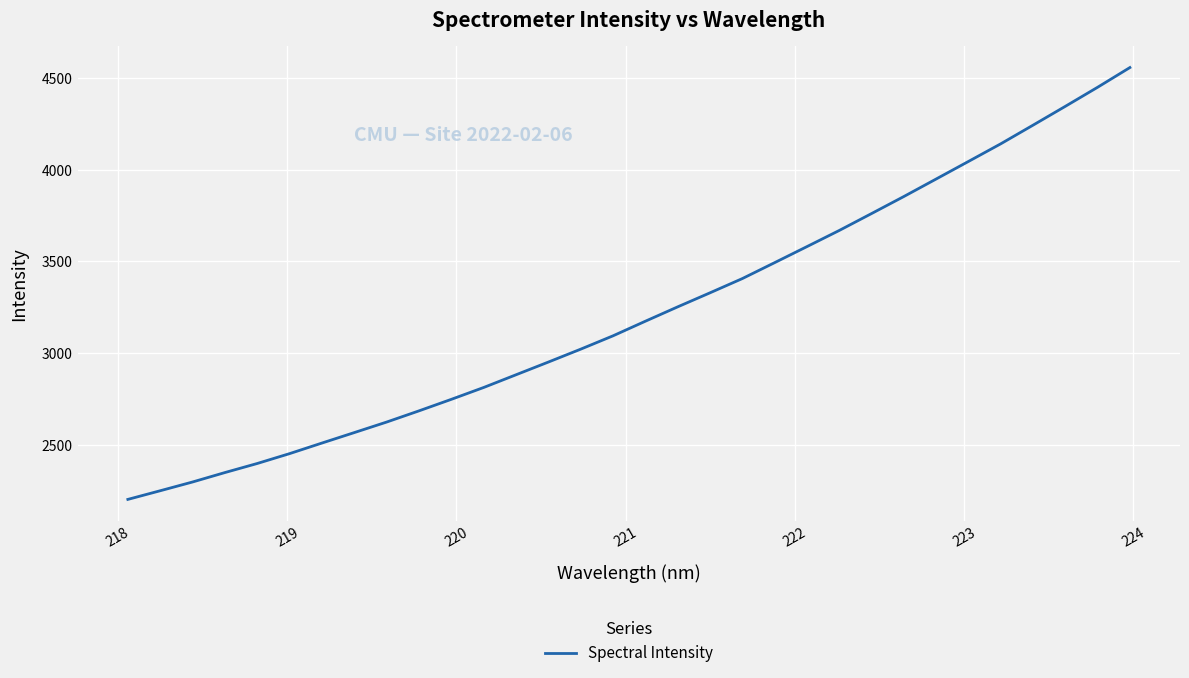

True or false: there are more than 0 points higher than both neighbors.

False